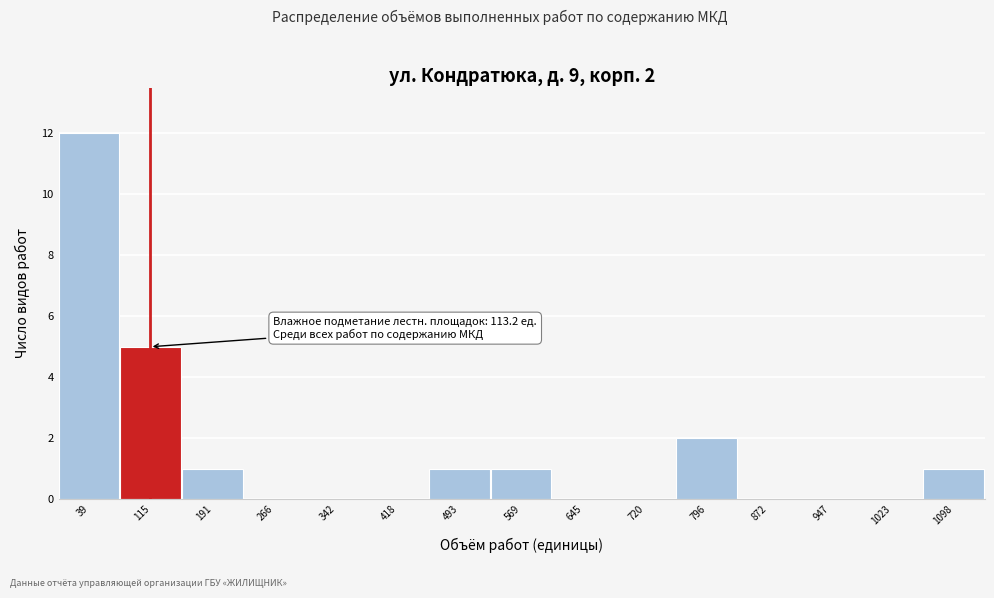

Over which range of the x-axis is the bar tallest?

0 to 80